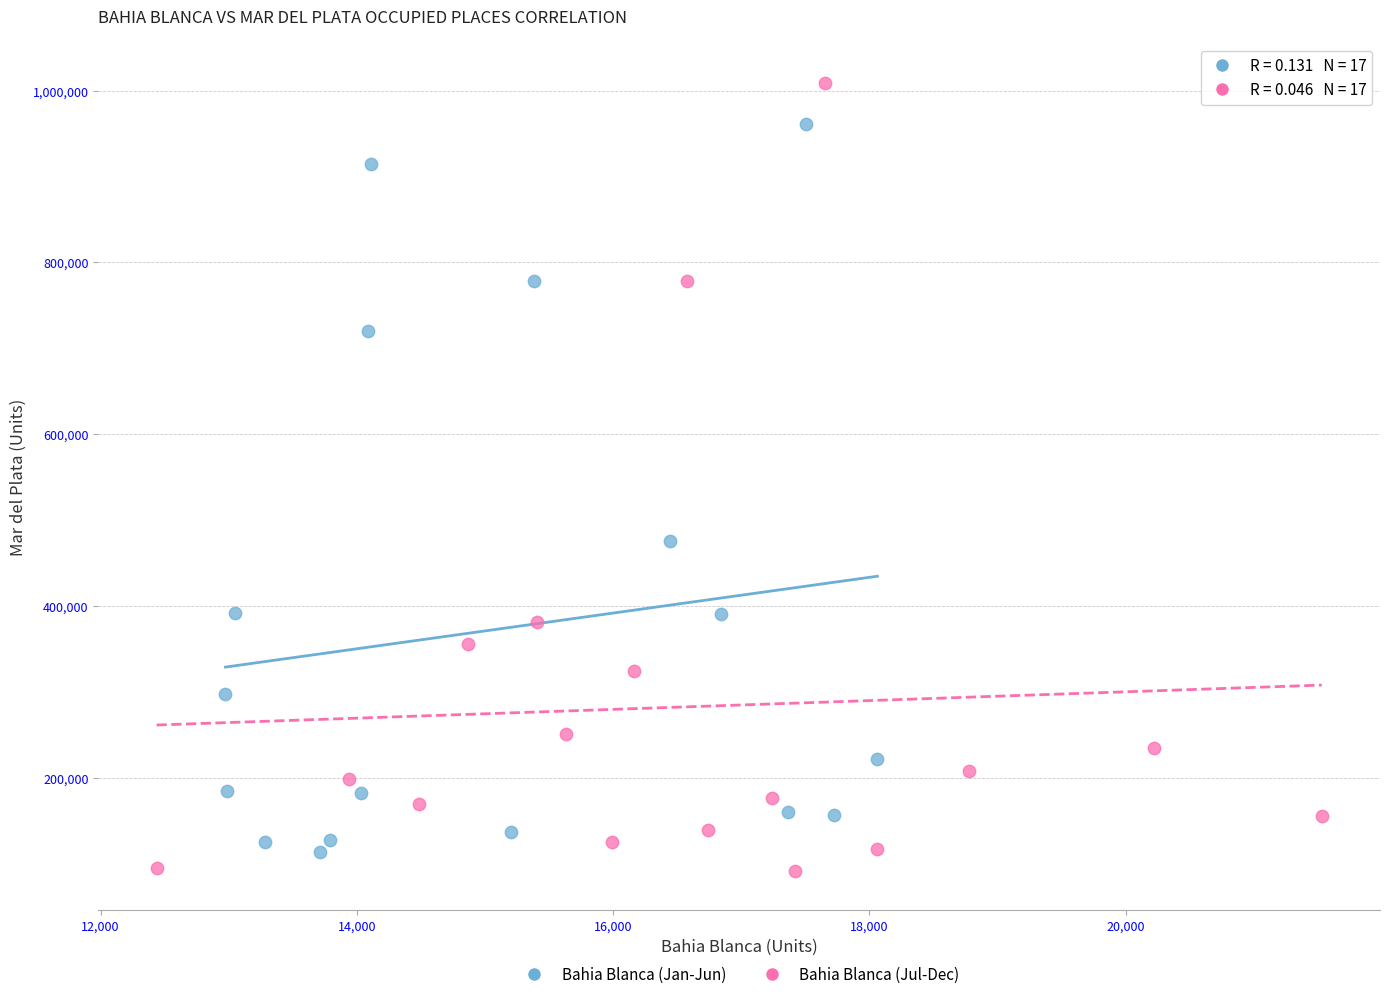

Which series has the largest Y range (max minus min)?

Bahia Blanca (Jul-Dec)